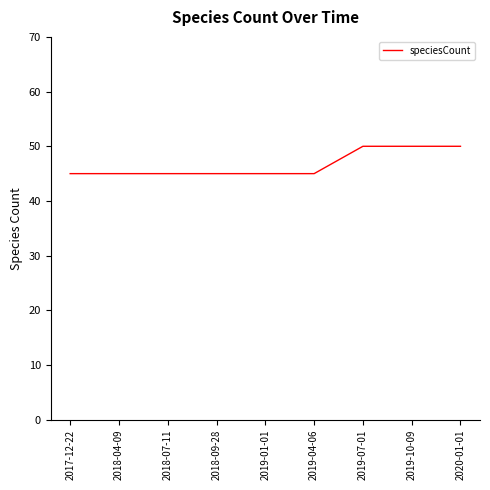

The chart shows a value of 32 at 2019-10-09. True or false?

False